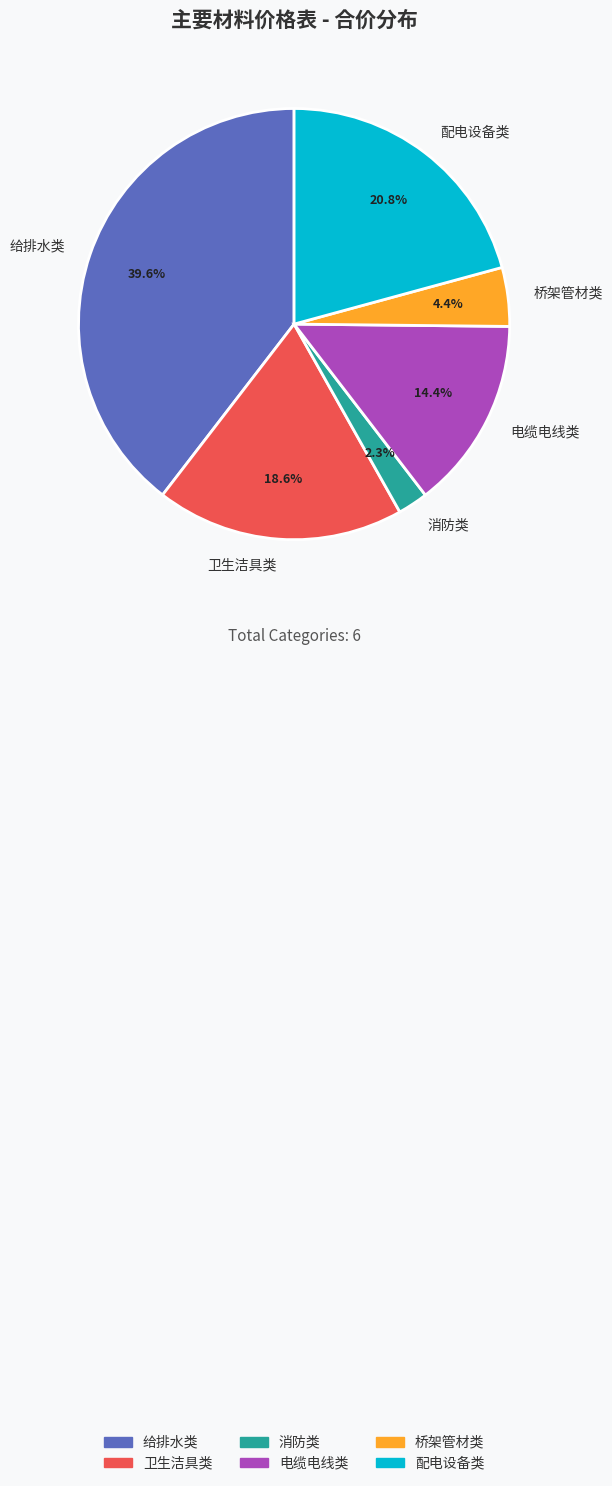

How many slices are in this pie chart?

6